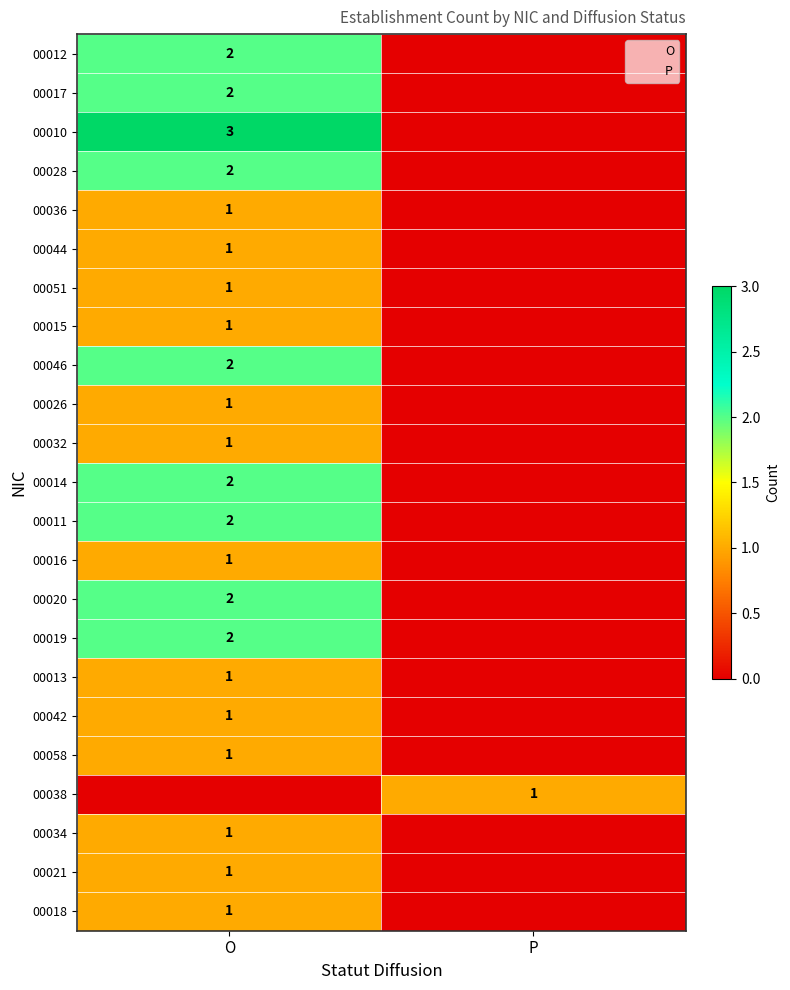

How many distinct data groups are displayed?

23